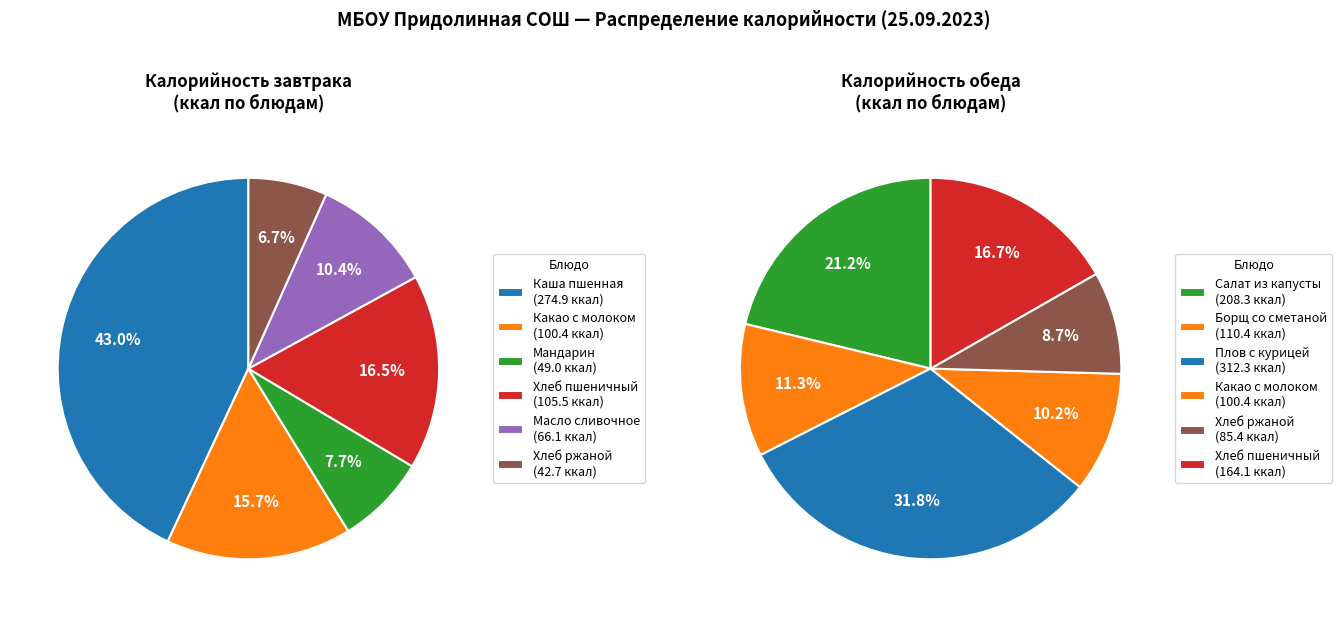

True or false: Хлеб пшеничный (обед) accounts for 24% of the total.

False